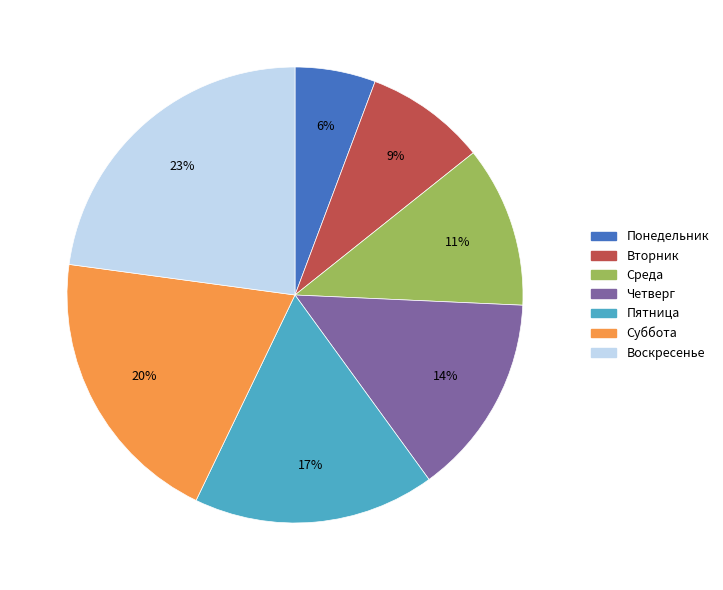

Is it true that Вторник is 1% of the pie?

False